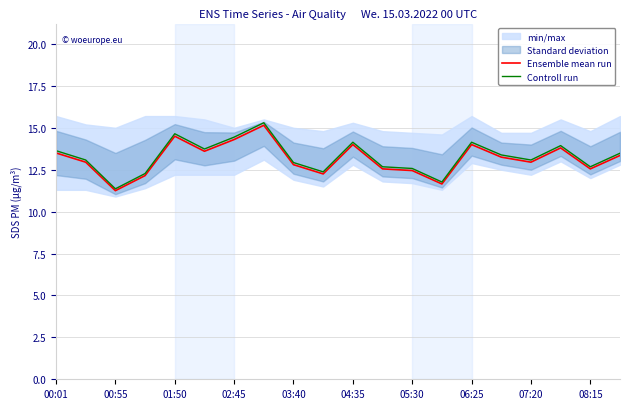

Where is the first local minimum for Ensemble mean run?

00:55